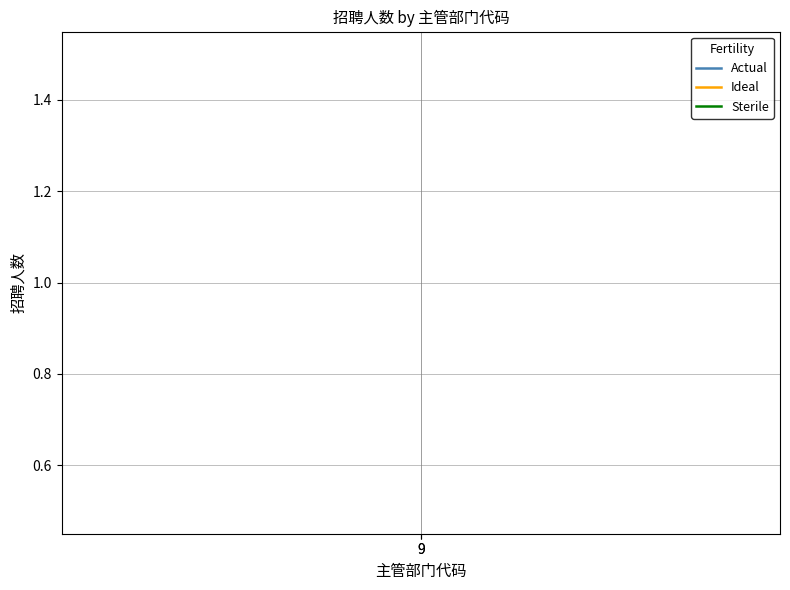

Between 9 and 9, which series saw the biggest shift?

Actual